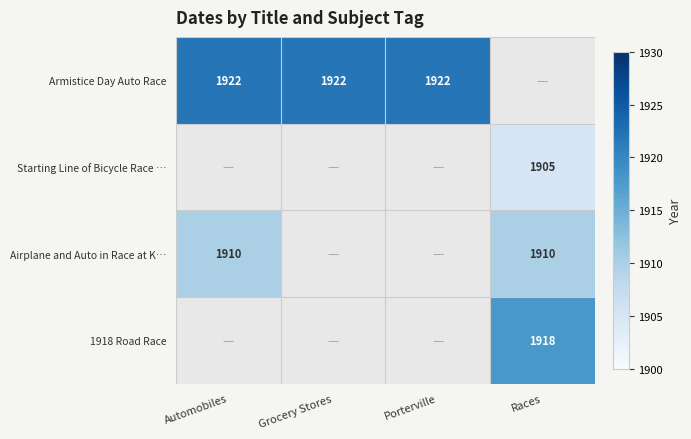

True or false: Airplane and Auto in Race at K… has a value of 1910 at Automobiles.

True